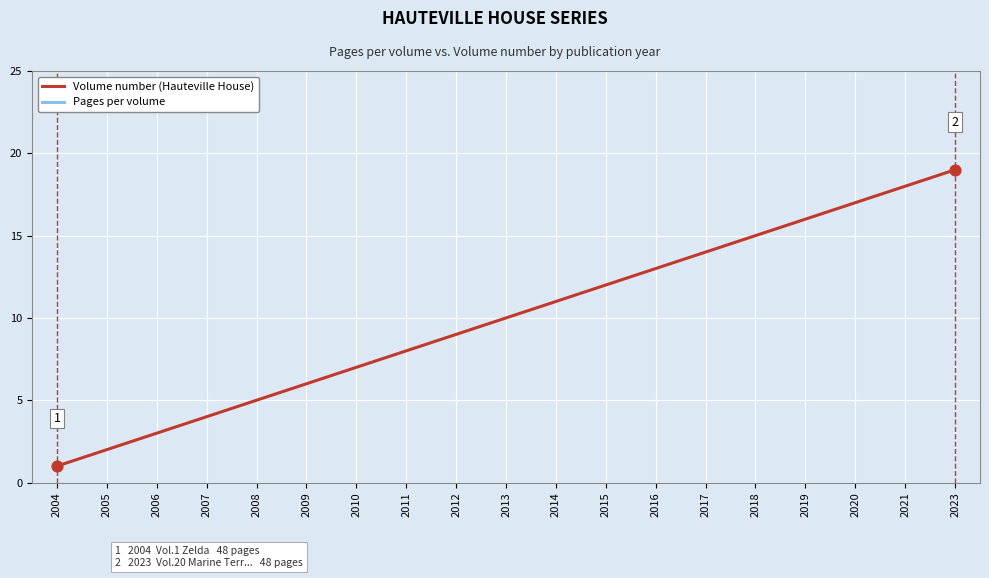

Is the value of Pages per volume at 2011 greater than the value of Volume number at 2012?

Yes